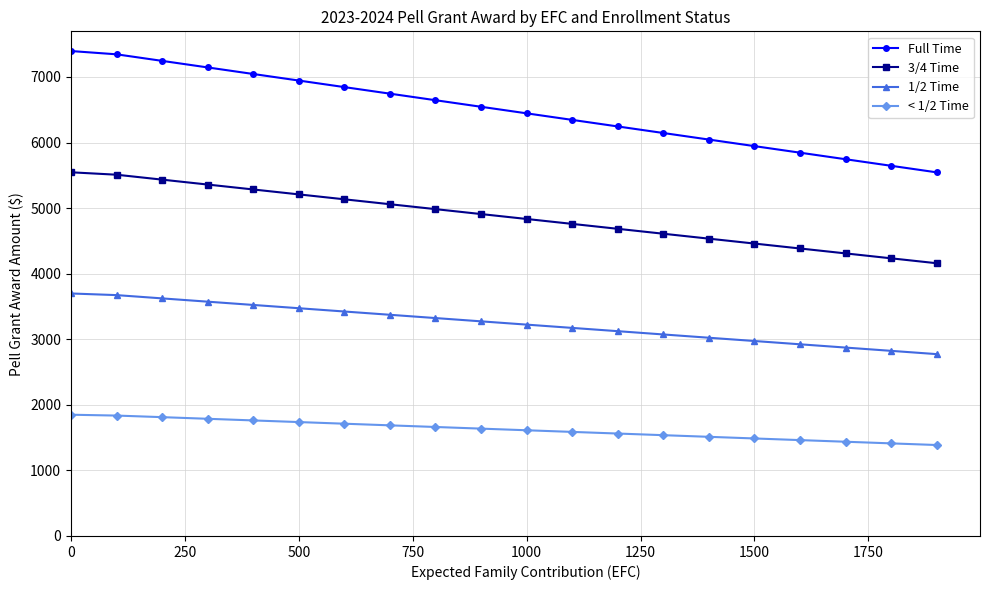

What is the difference between the maximum and minimum values in the 1/2 Time series?

925